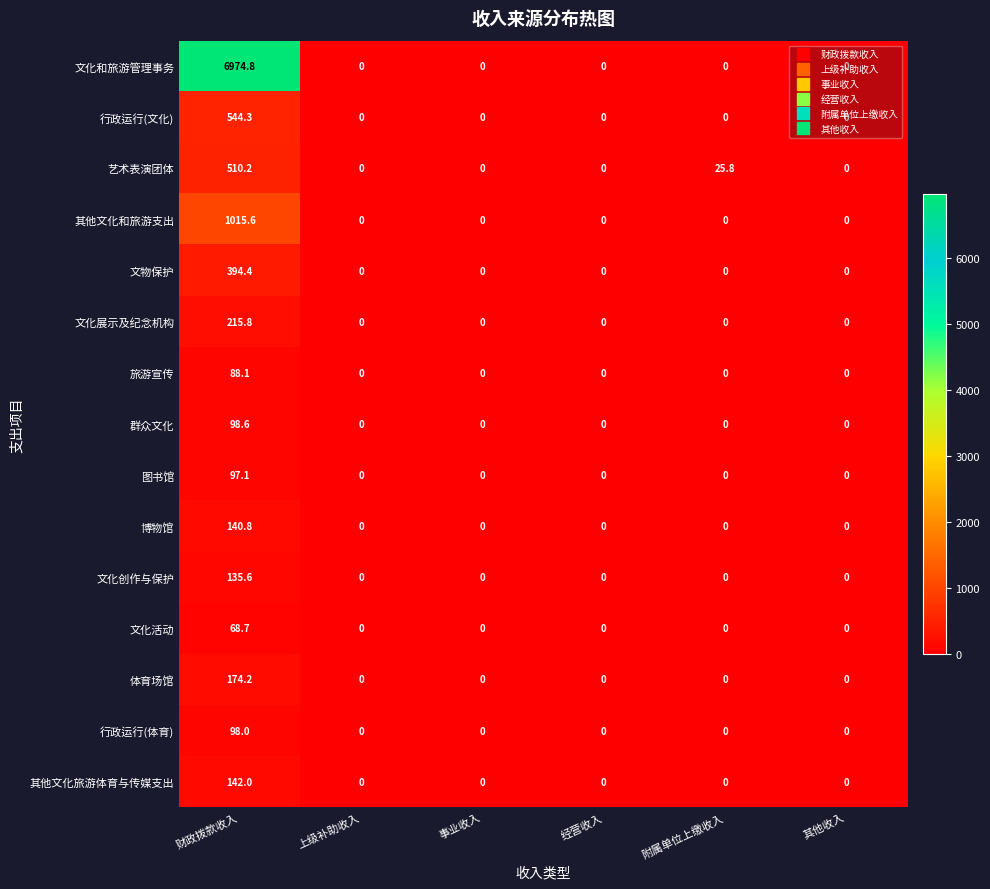

What is the greatest value displayed?

6974.8